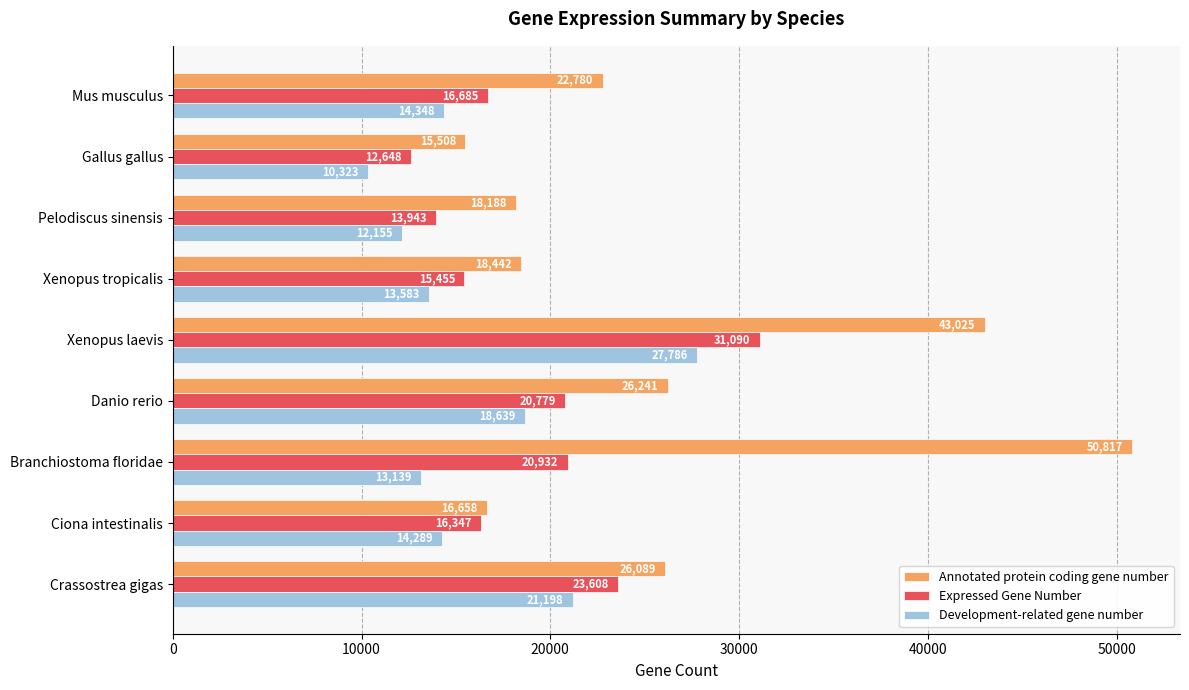

Count the number of data series in this chart.

3